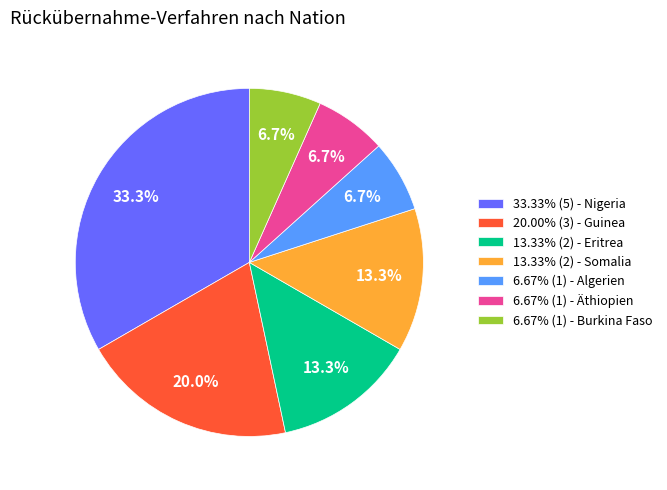

What is the ratio of the value at 13.33% (2) - Somalia to the value at 33.33% (5) - Nigeria?

0.4